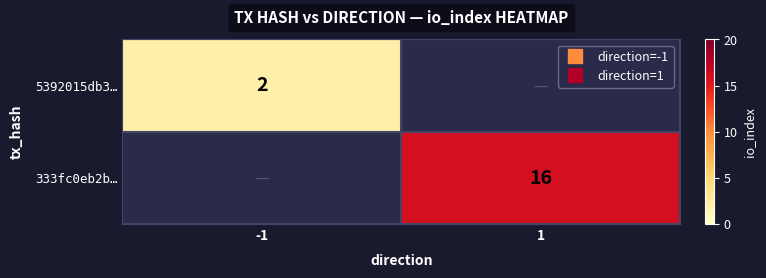

At how many categories does at least one series exceed 12?

1